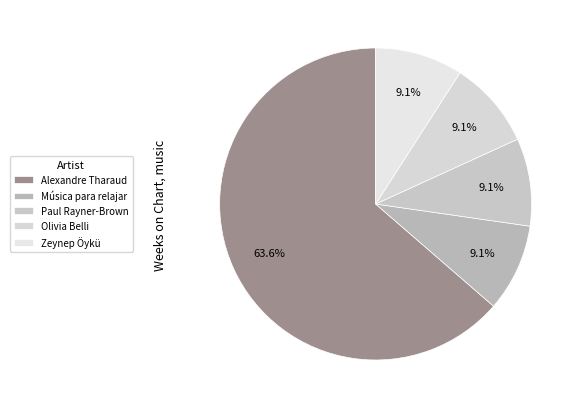

Is Alexandre Tharaud the majority of the pie?

Yes